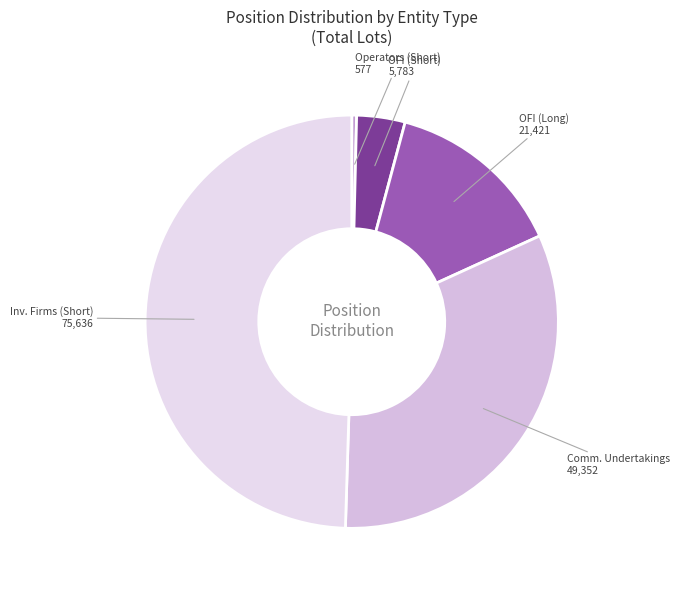

Which slice is the largest?

Inv. Firms (Short) 75,636